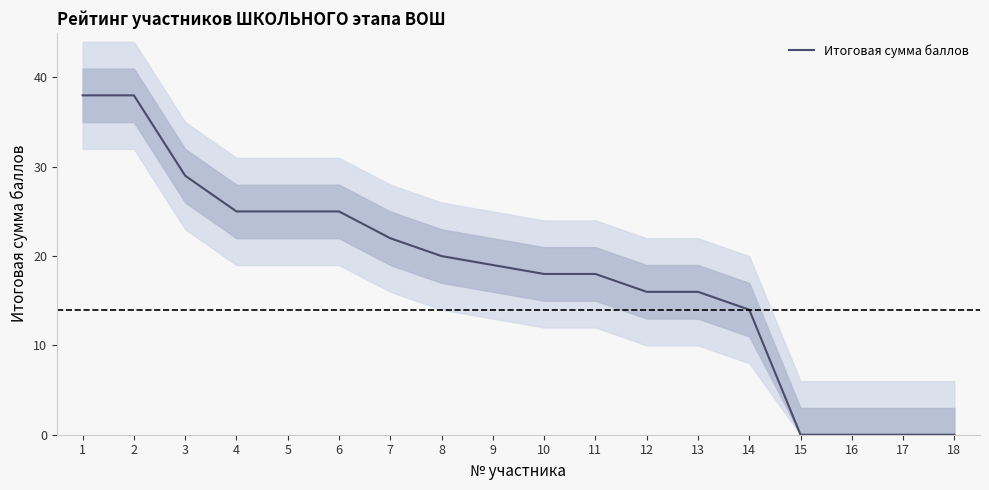

At which label is the value closest to 19?

9